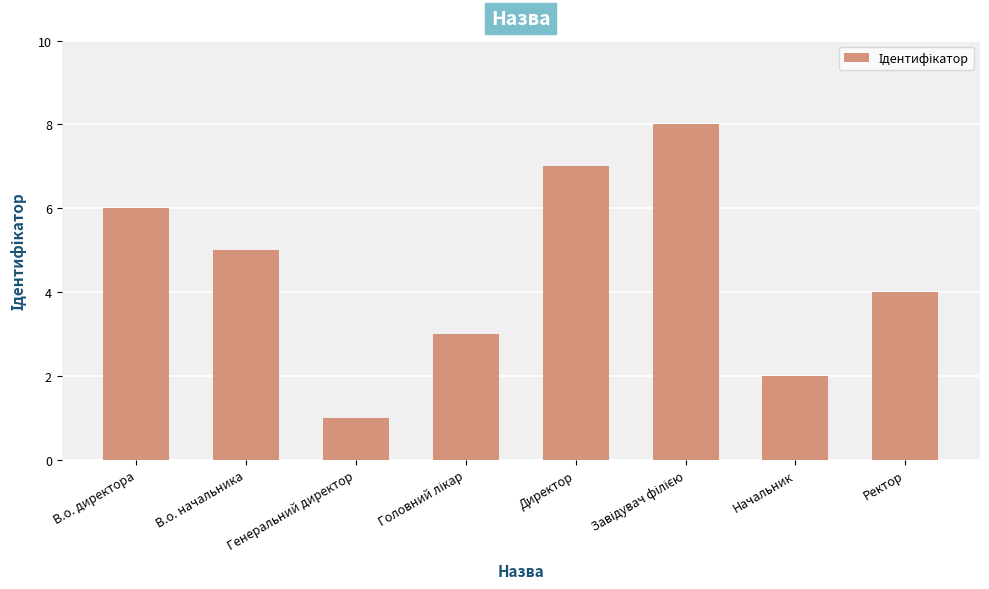

How many values are below 5?

4